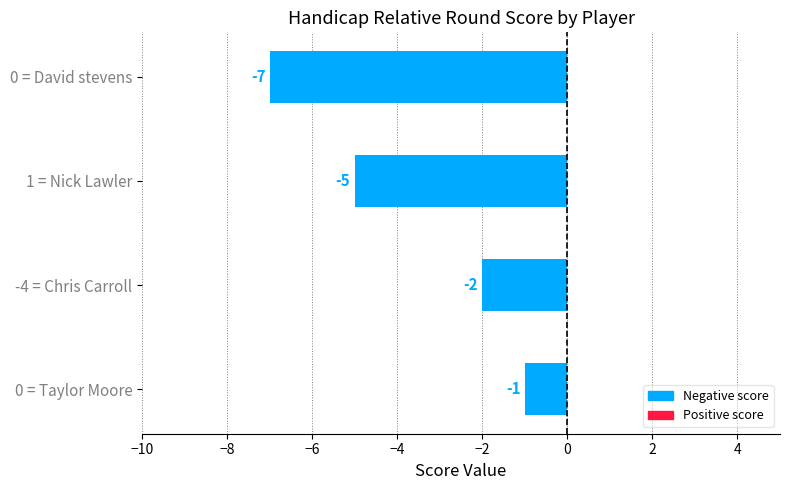

How many data points are less than -2?

2